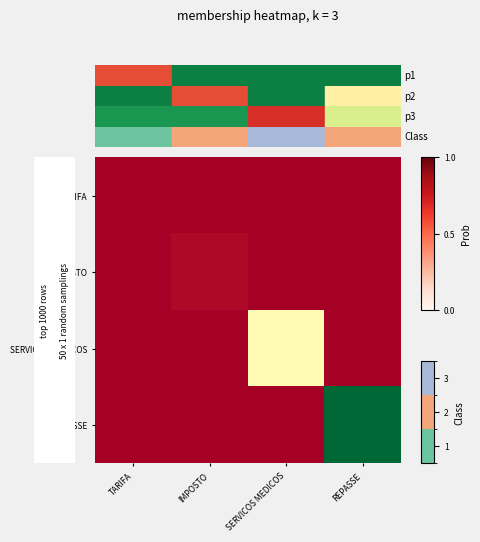

Reading left to right, list all the values displayed in this chart.

TARIFA: TARIFA=0.0	IMPOSTO=0.0	SERVICOS MEDICOS=0.0	REPASSE=0.0
IMPOSTO: TARIFA=0.0	IMPOSTO=0.0	SERVICOS MEDICOS=0.0	REPASSE=0.0
SERVICOS MEDICOS: TARIFA=0.0	IMPOSTO=0.0	SERVICOS MEDICOS=0.5	REPASSE=0.0
REPASSE: TARIFA=0.0	IMPOSTO=0.0	SERVICOS MEDICOS=0.0	REPASSE=1.0